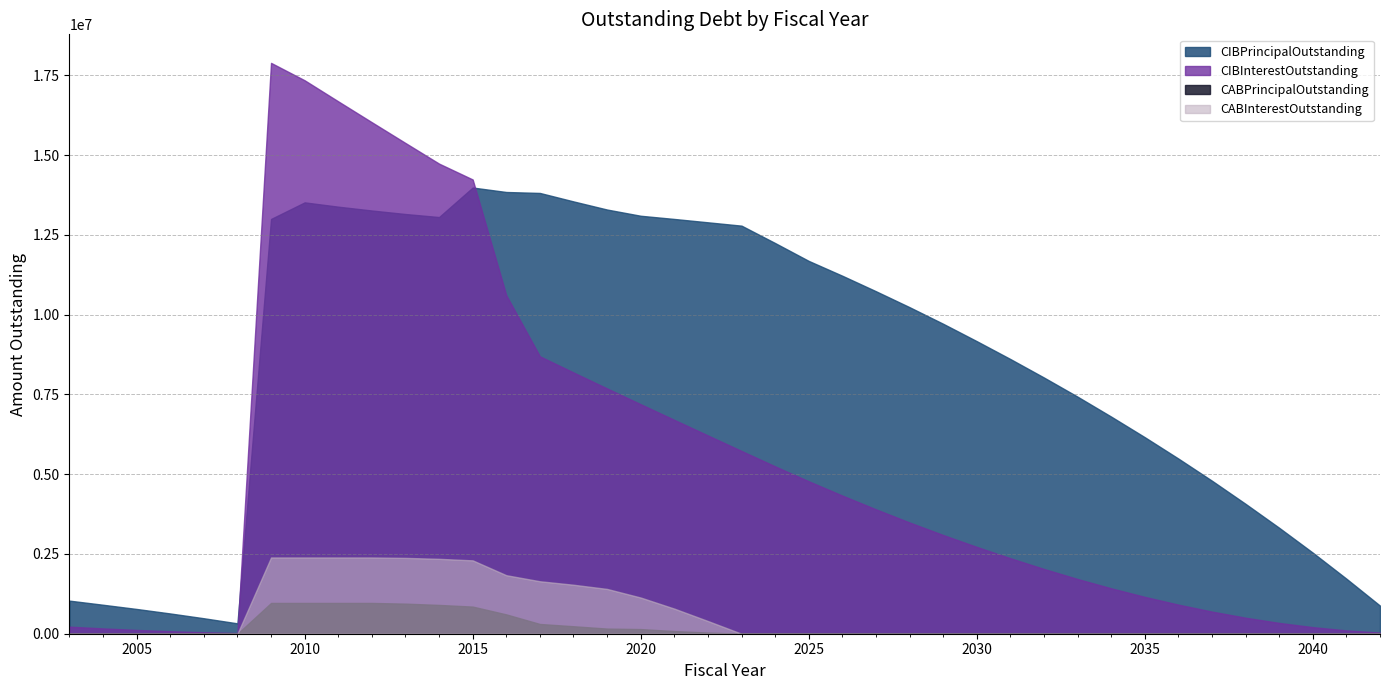

The CABPrincipalOutstanding series shows 0.0 at 2027. True or false?

True